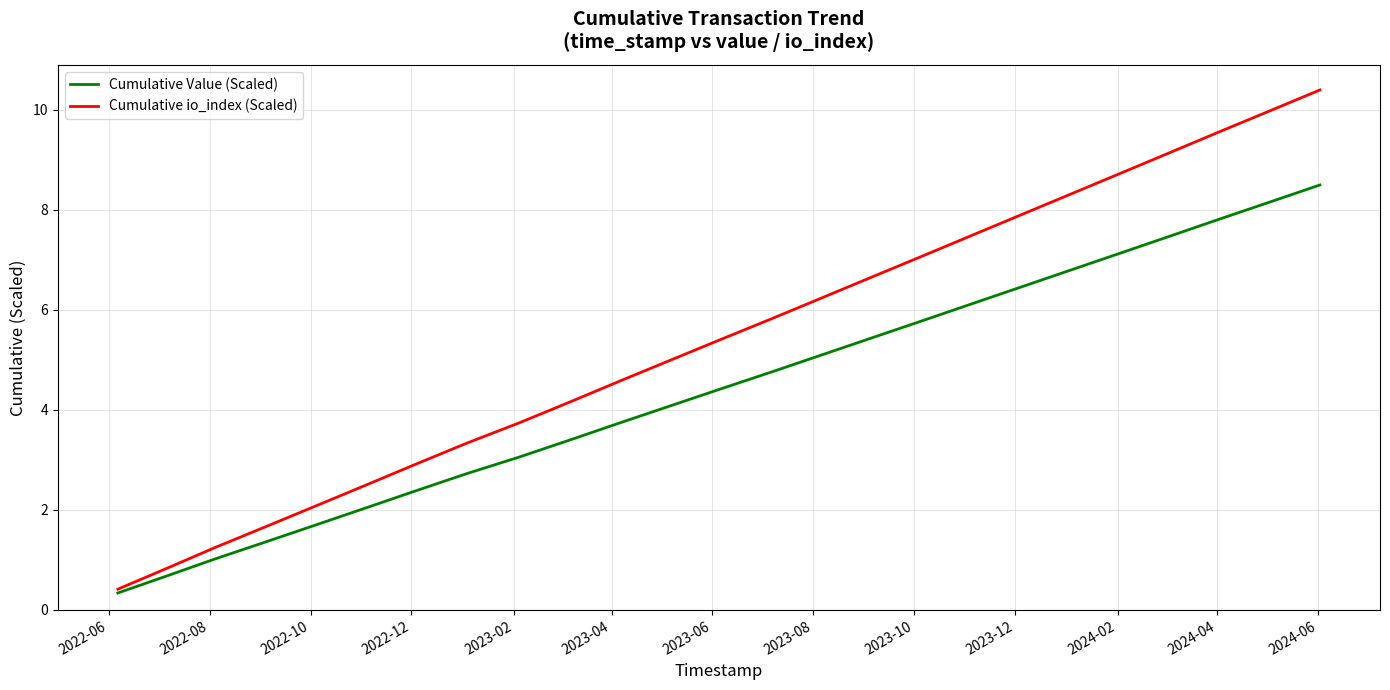

Which series has the largest range (max minus min)?

Cumulative io_index (Scaled)